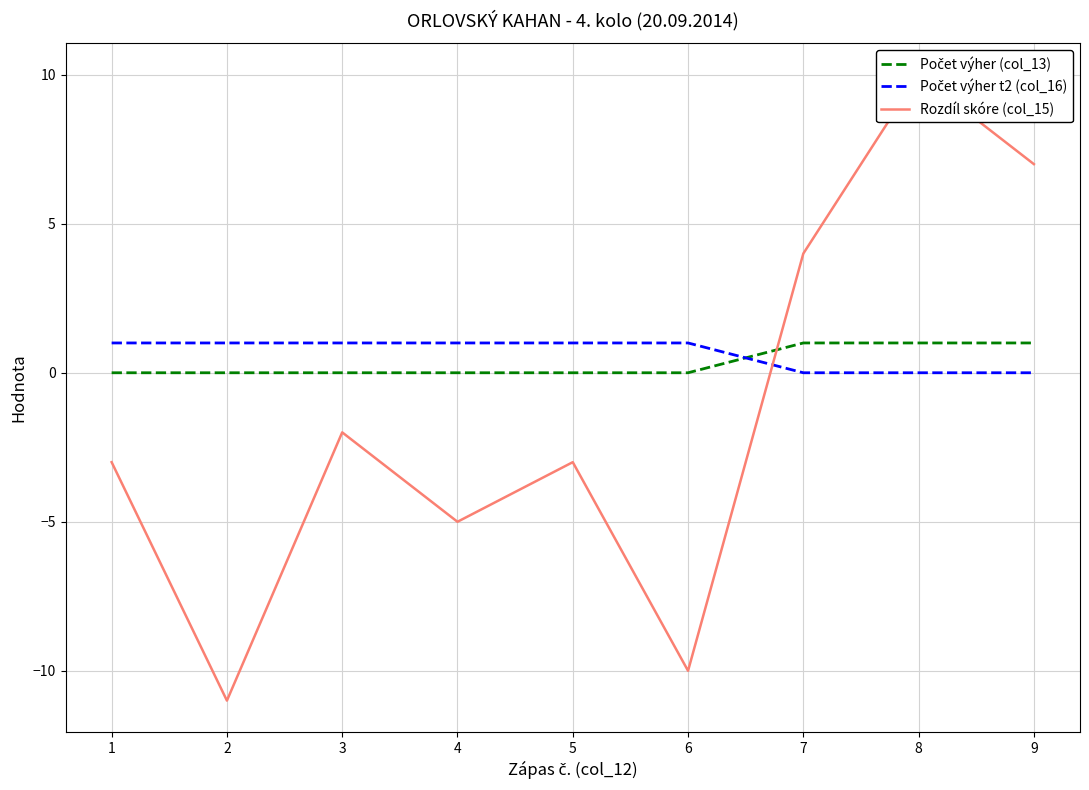

Between 3 and 7, which is larger?

7